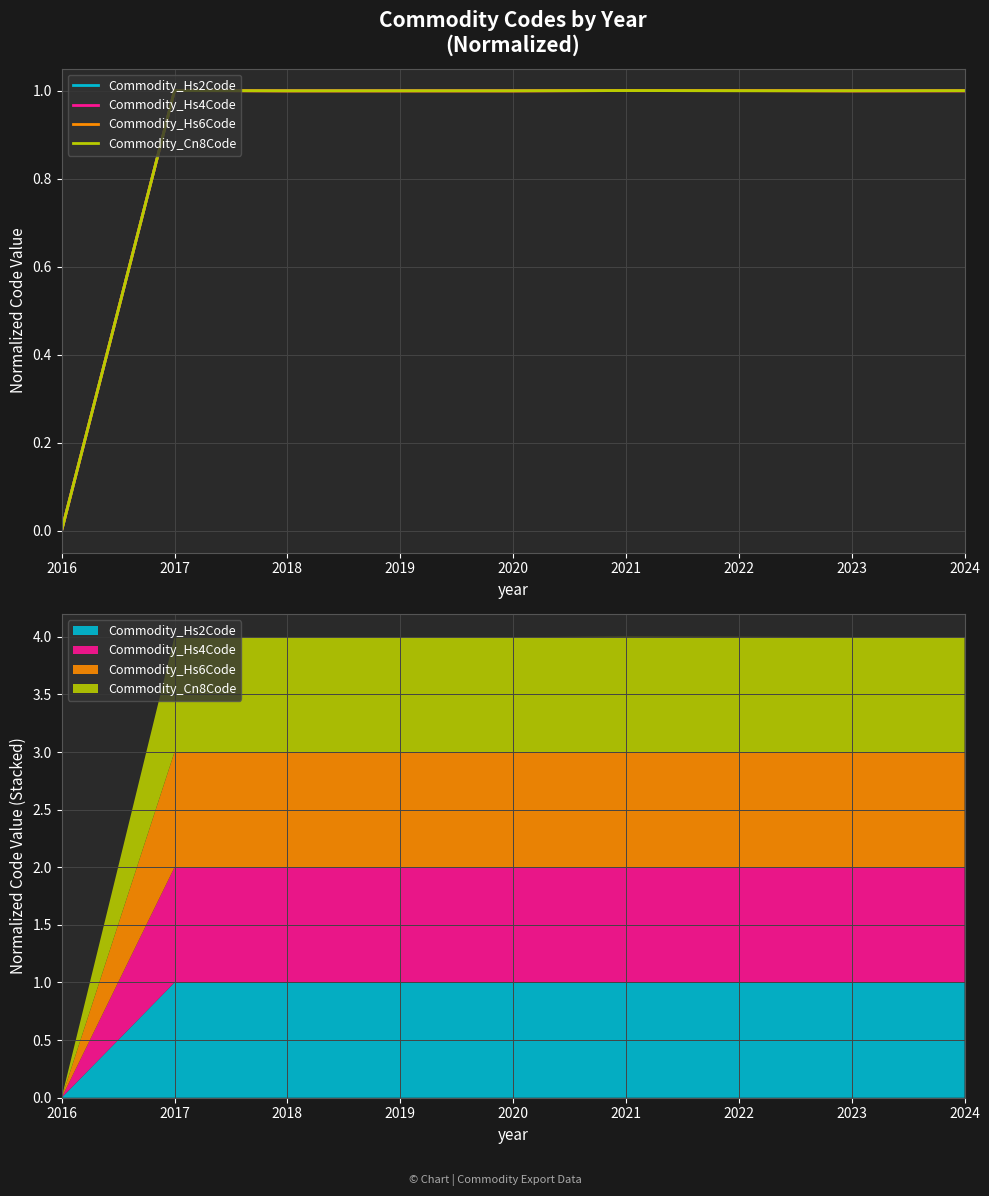

How many categories are shown in the chart?

9